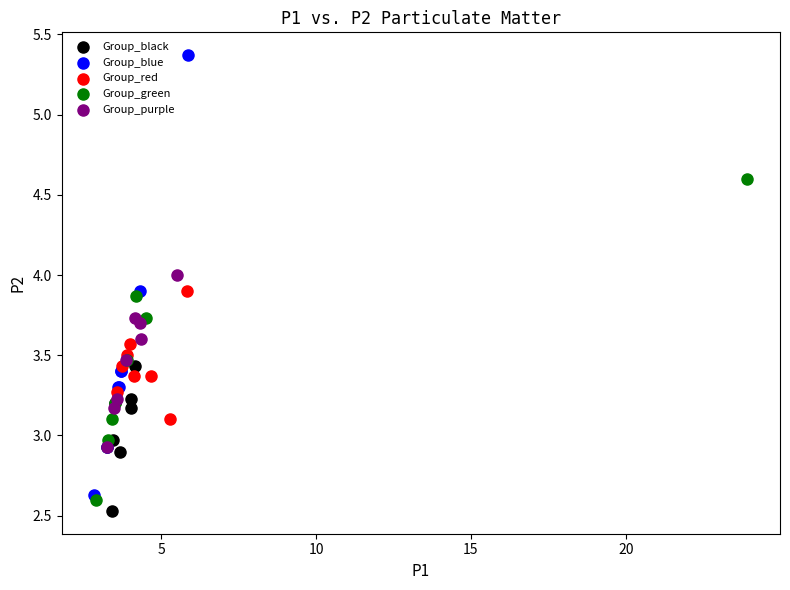

What are all the series names shown in the legend?

Group_black, Group_blue, Group_red, Group_green, Group_purple